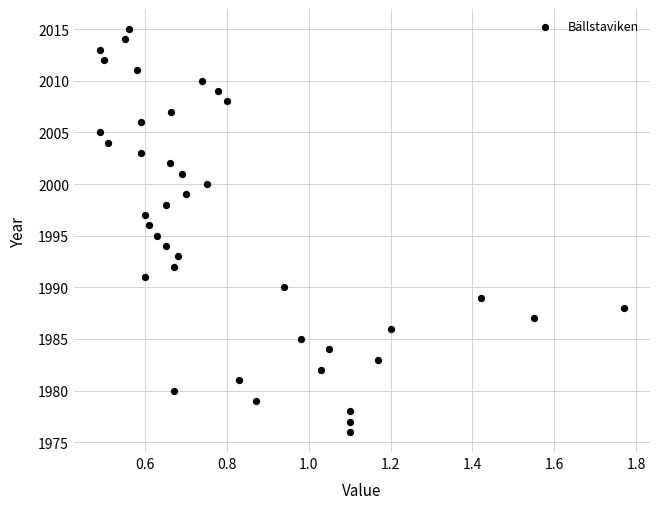

What is the range of Y values (max minus min)?

39